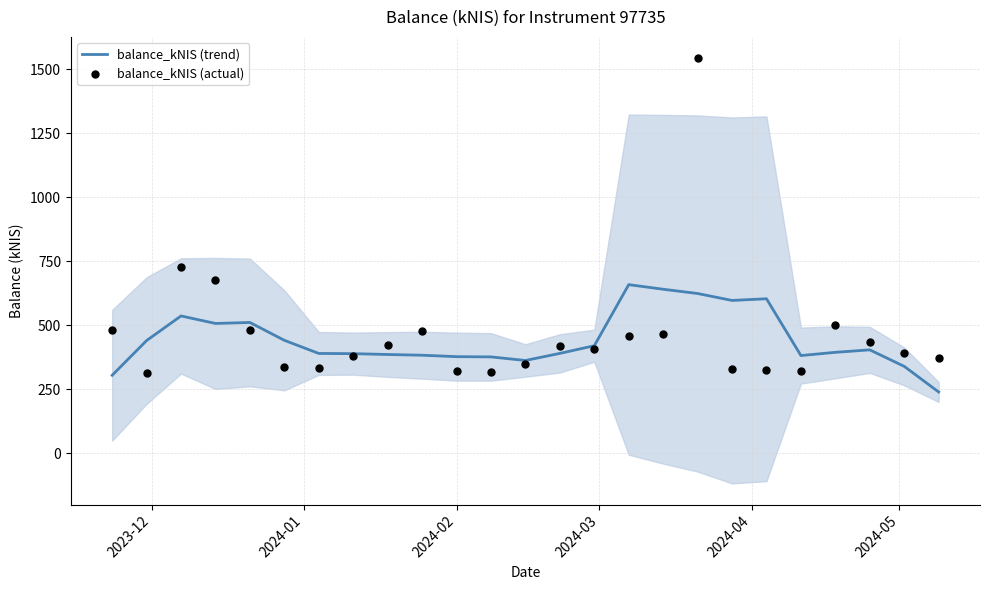

At how many categories does at least one series exceed 1501?

1